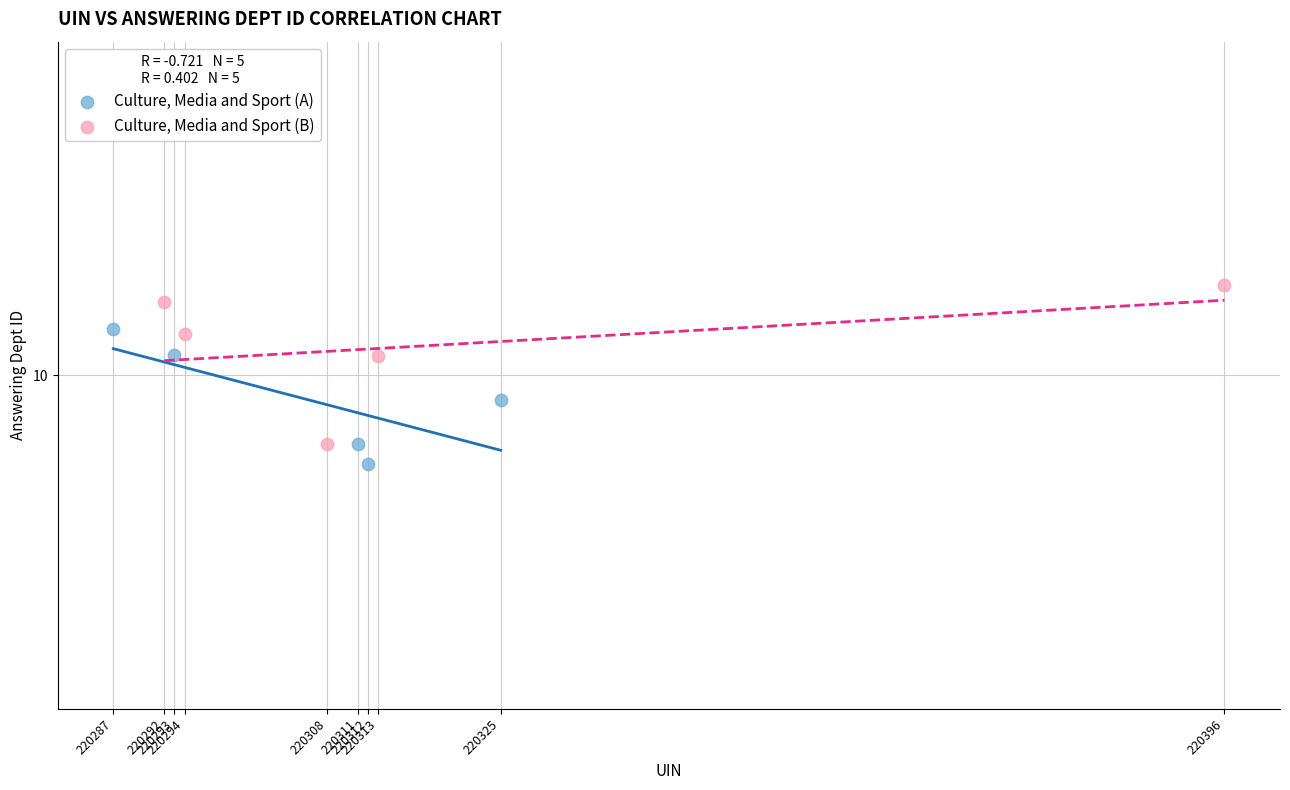

Which series has the largest Y range (max minus min)?

Culture, Media and Sport (B)